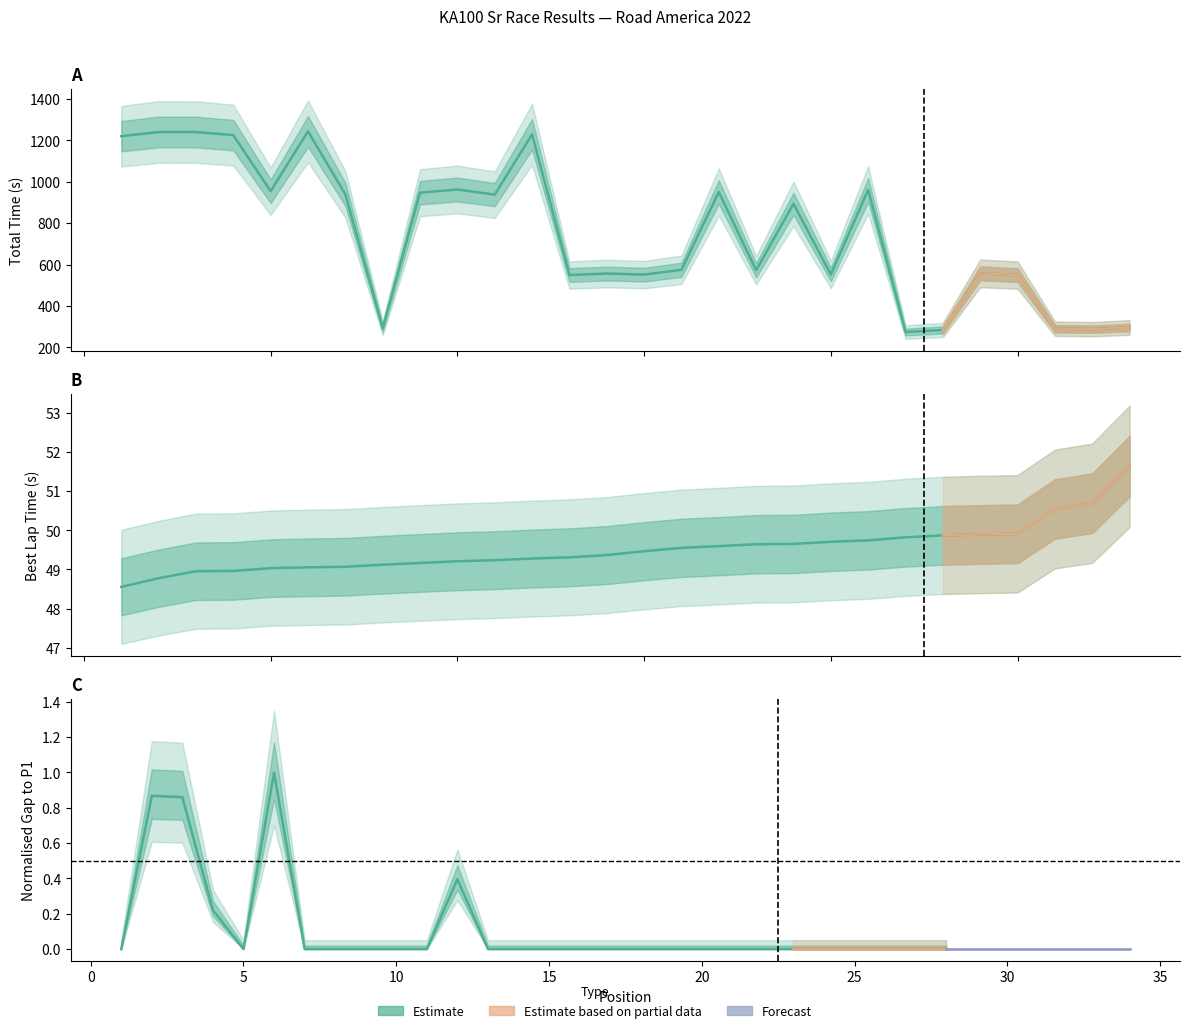

True or false: Gap to P1 and Total Time cross at least once.

False